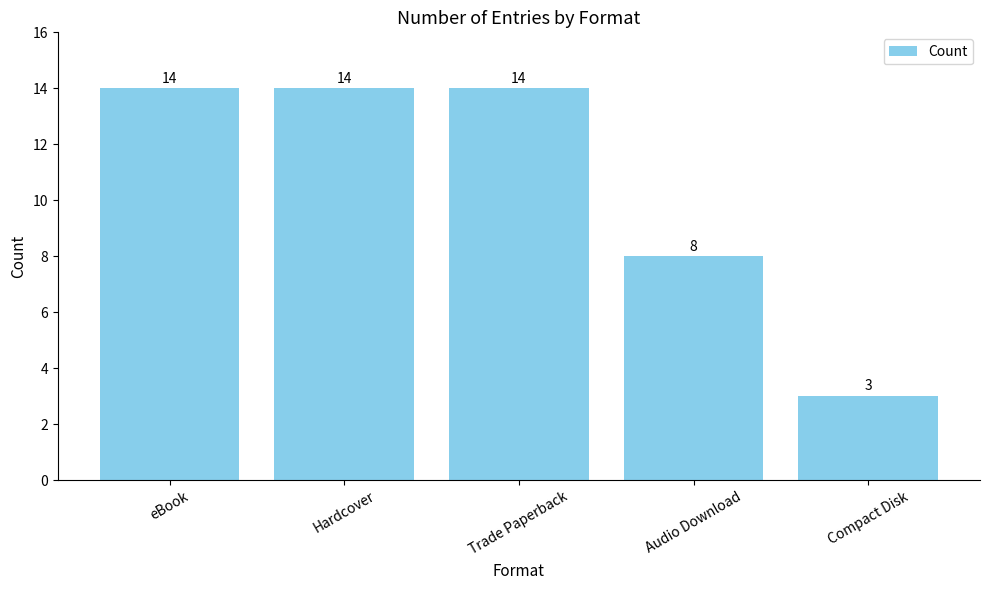

What is the difference between the maximum and minimum values?

11